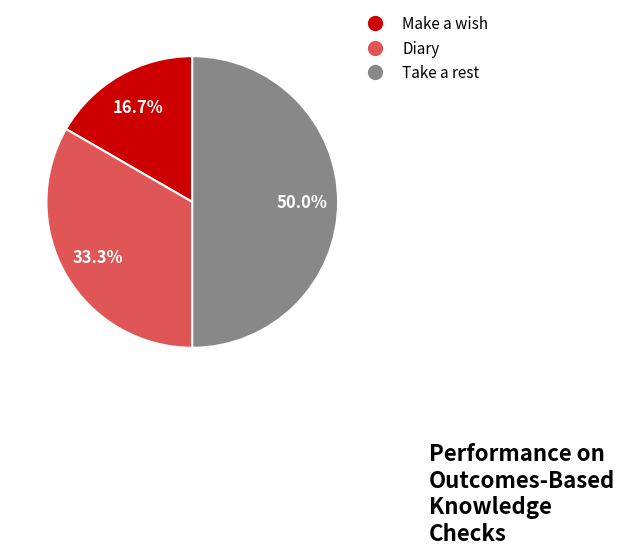

Approximately how many times larger is the value at Diary compared to Take a rest?

0.7